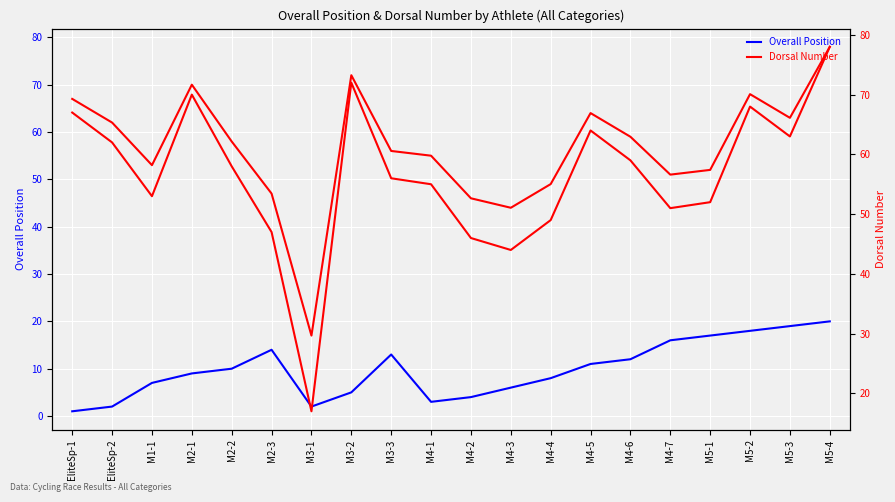

What is the sum of the Overall Position values at EliteSp-2 and M4-1?

5